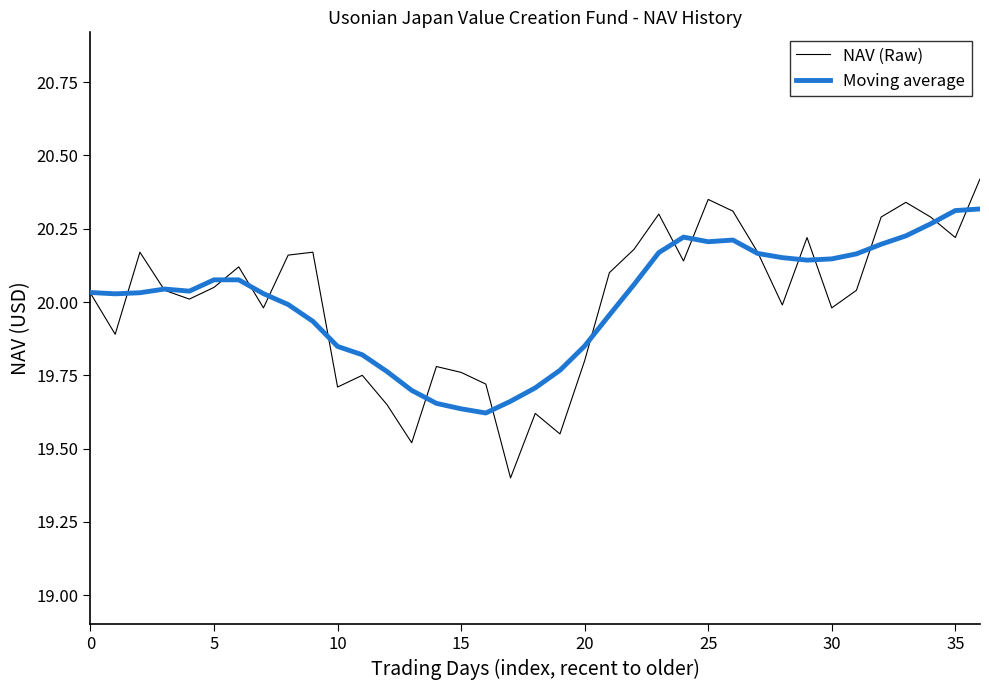

List the series in order of their peak value, lowest first.

Moving average, NAV (Raw)